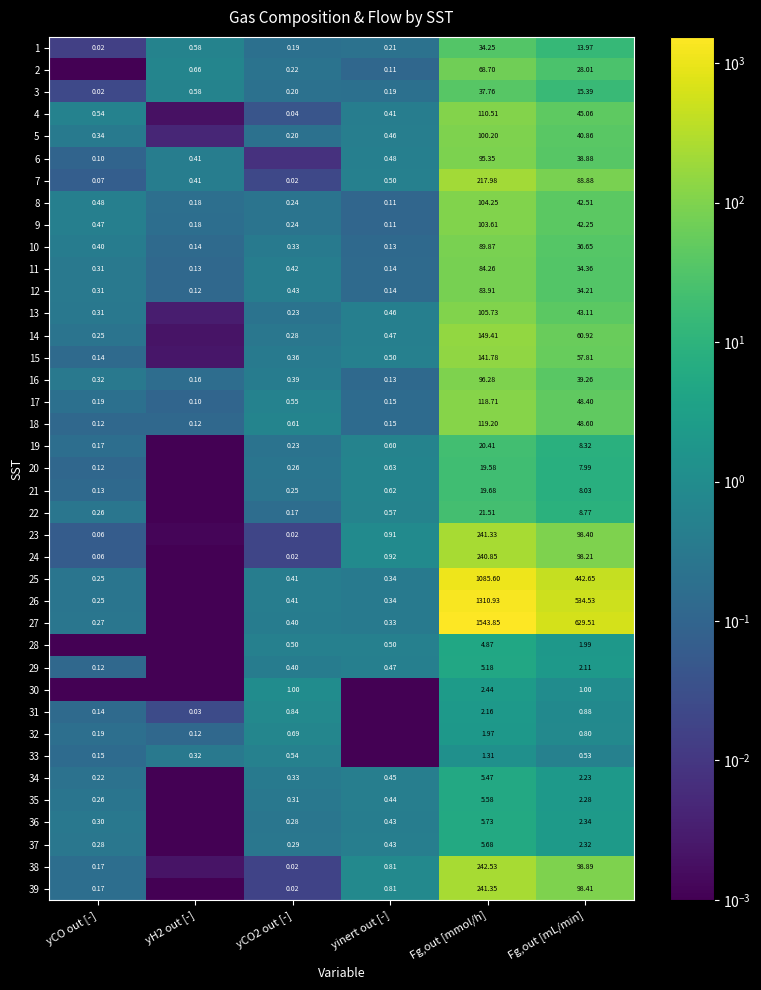

Is the value of 3 at yinert out [-] greater than the value of 10 at Fg,out [mmol/h]?

No